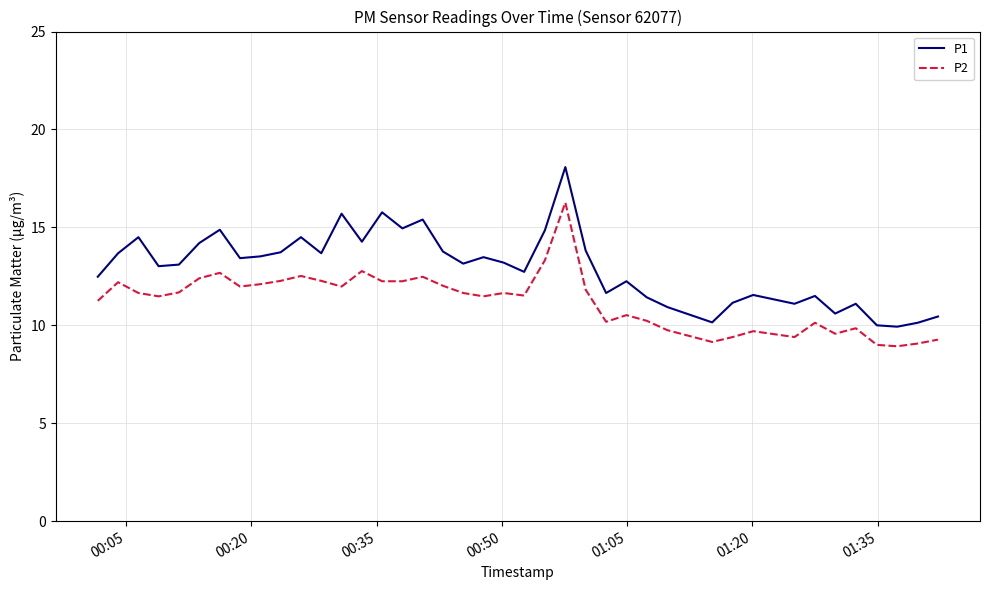

What are all the series names shown in the legend?

P1, P2